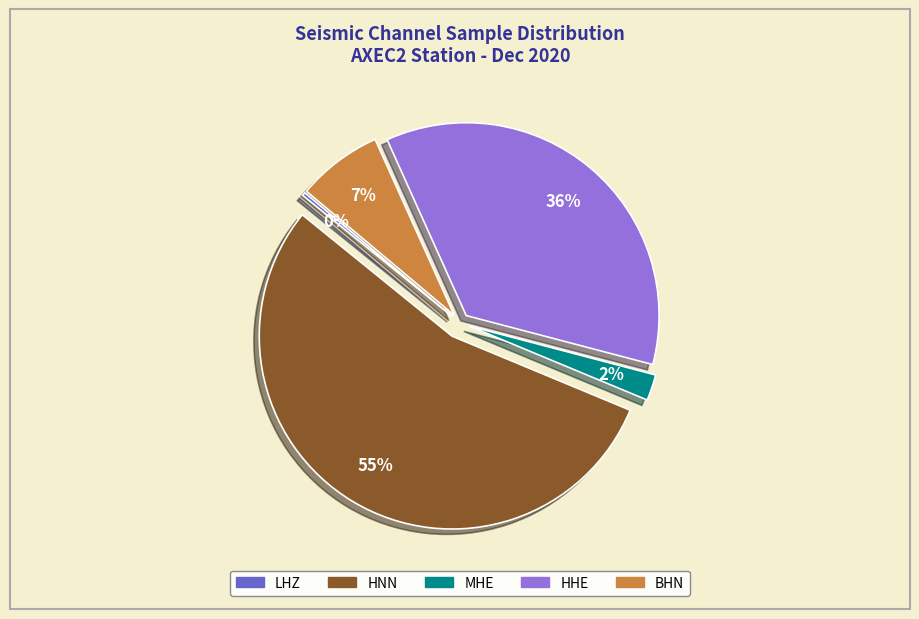

Do MHE and HNN together represent more than half of the pie?

Yes